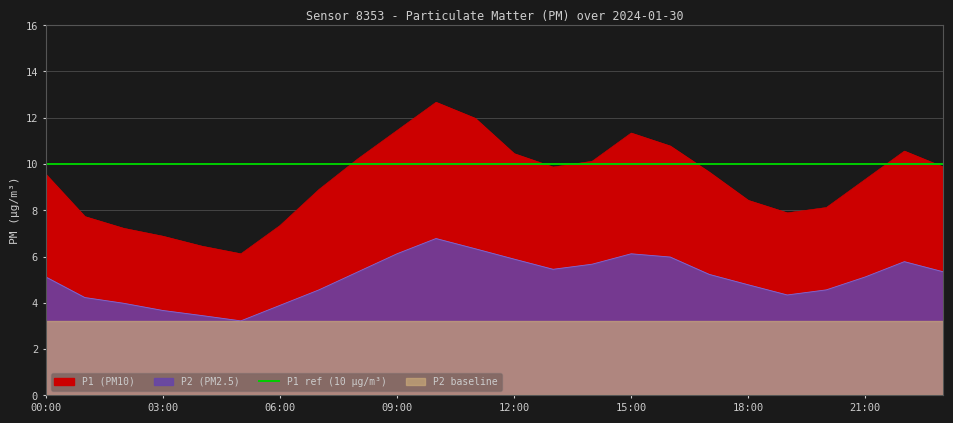

Reading left to right, list all the values displayed in this chart.

P1: 9.6	7.7	7.2	6.9	6.5	6.1	7.3	8.9	10.2	11.4	12.7	12.0	10.4	9.9	10.1	11.3	10.8	9.7	8.4	7.9	8.1	9.3	10.6	9.9
P2: 5.1	4.2	4.0	3.7	3.5	3.2	3.9	4.6	5.3	6.1	6.8	6.3	5.9	5.5	5.7	6.1	6.0	5.2	4.8	4.3	4.6	5.1	5.8	5.3